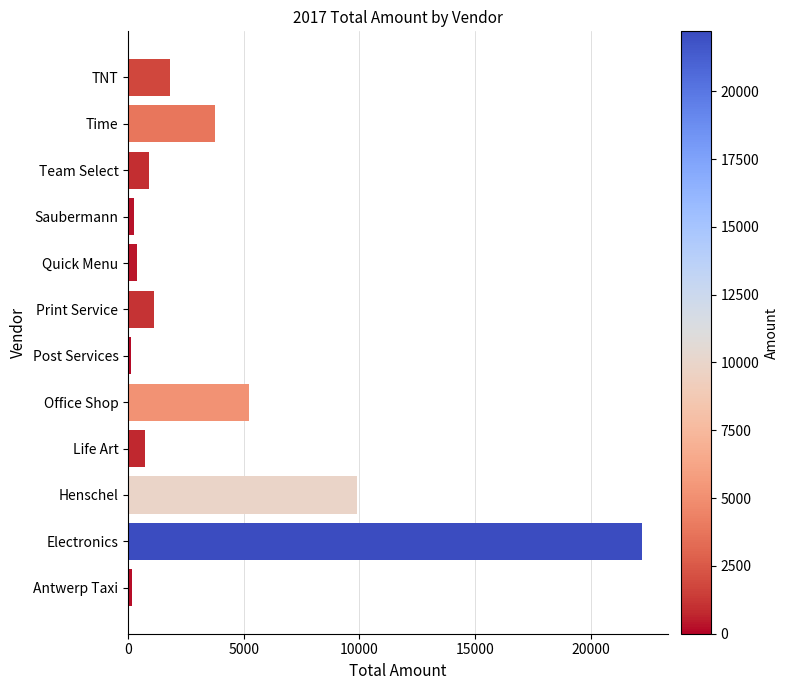

What is the change in value from Henschel to TNT?

-8078.1